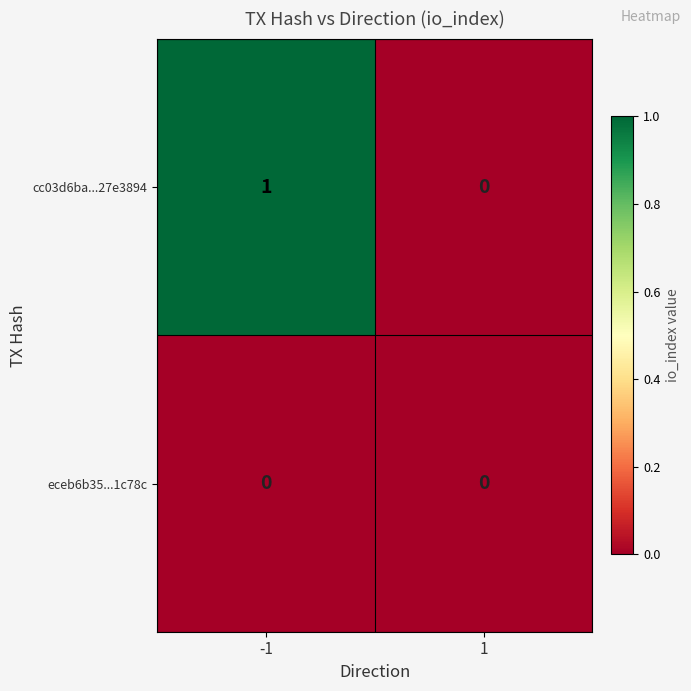

Rank the series by their maximum value, from lowest to highest.

eceb6b35...1c78c, cc03d6ba...27e3894